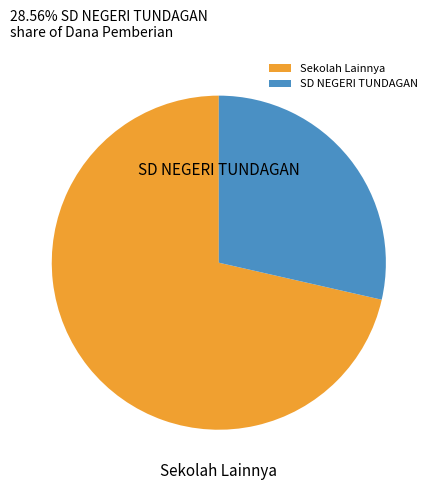

Rank the categories by value from lowest to highest.

SD NEGERI TUNDAGAN, Sekolah Lainnya